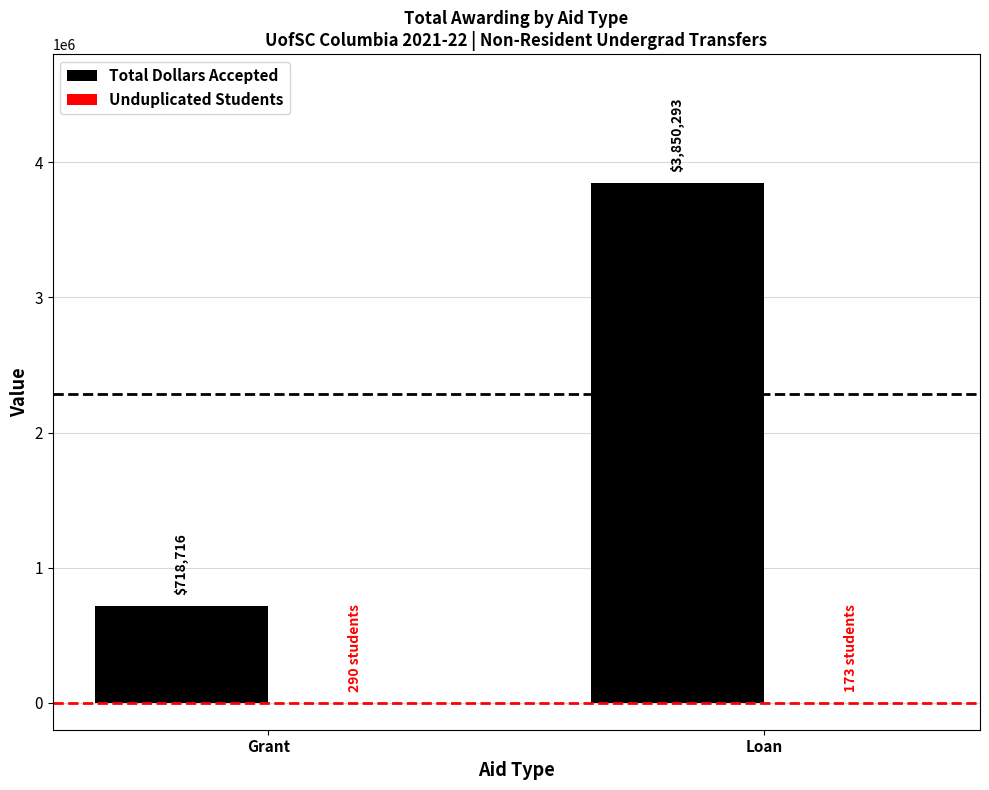

Read the Total Dollars Accepted value at Grant.

718716